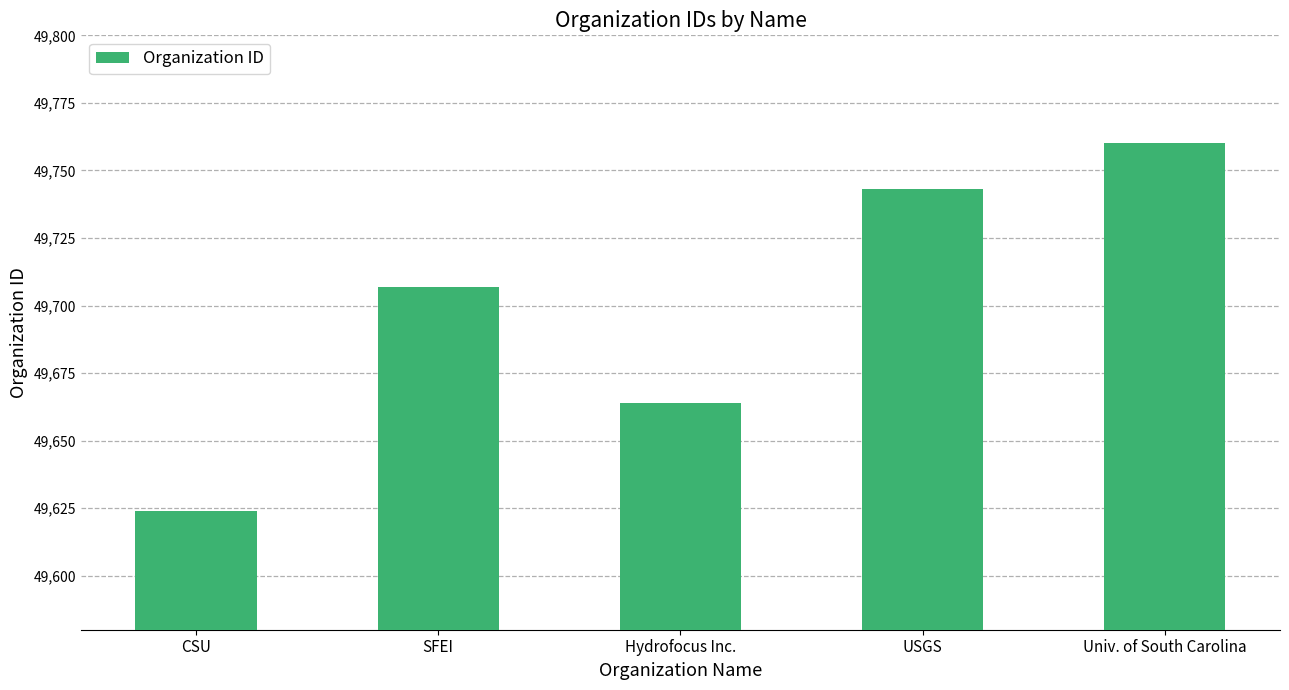

Which category has the lowest value across all series?

CSU